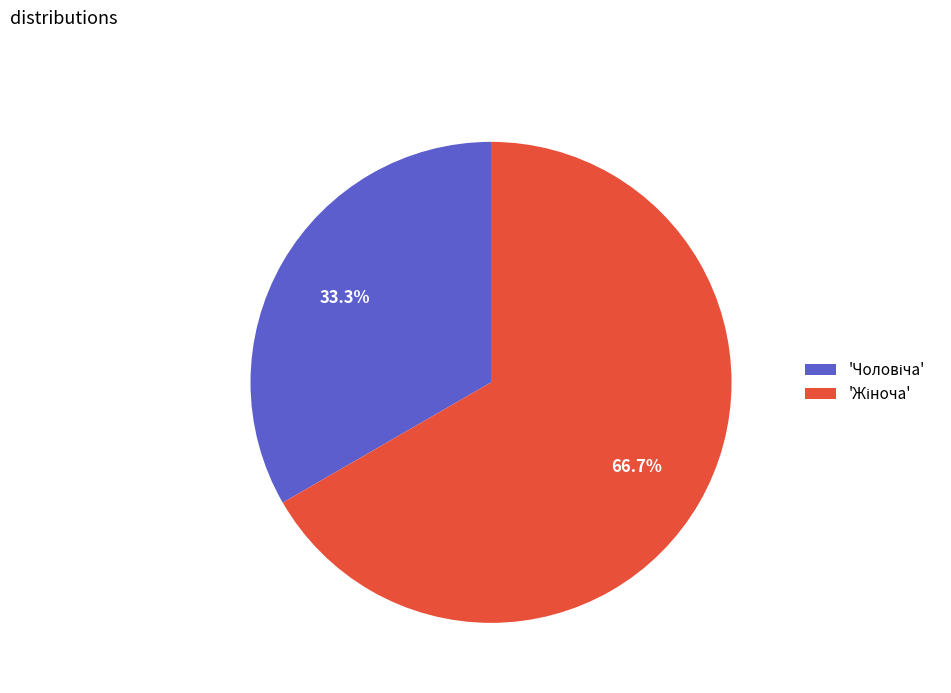

Does any single category account for the majority?

Yes